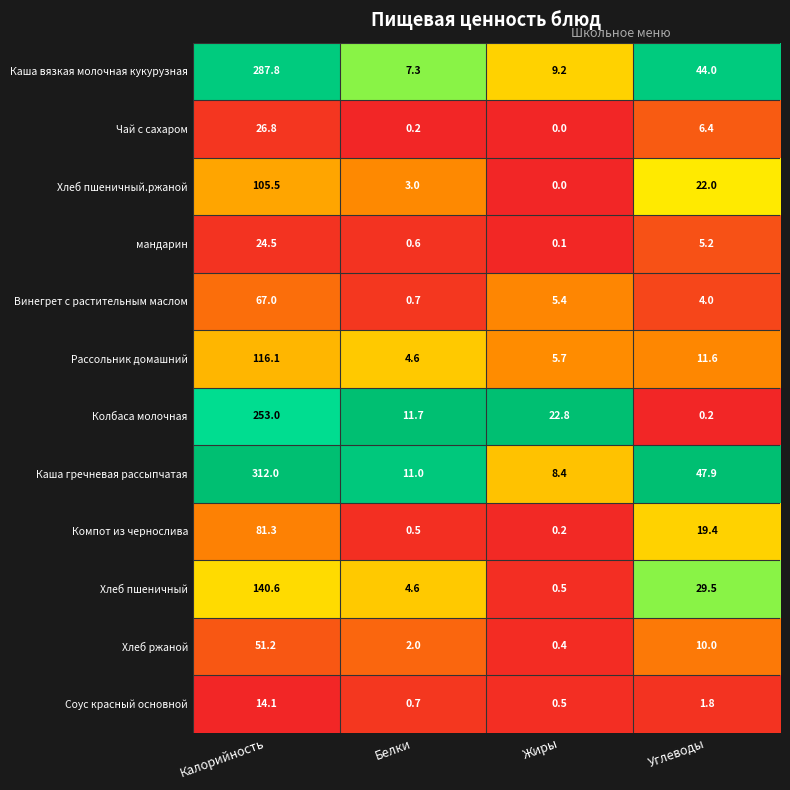

The Каша гречневая рассыпчатая series shows 20.1 at Углеводы. True or false?

False